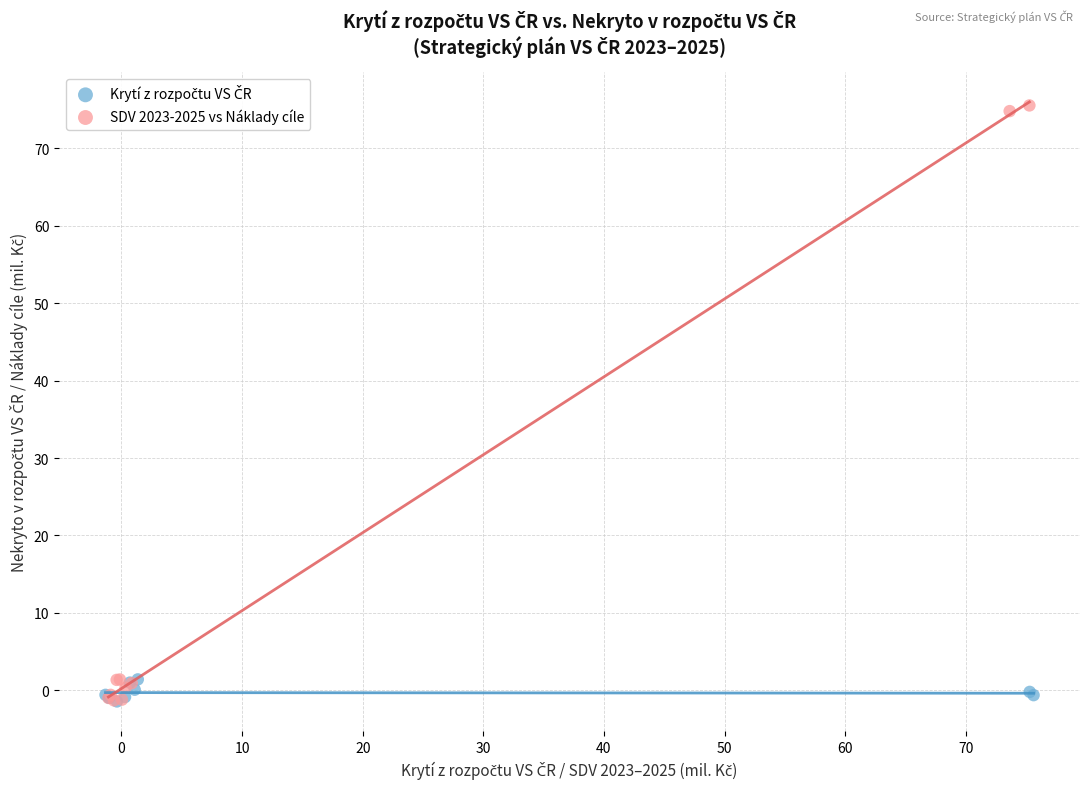

Which series has the largest Y range (max minus min)?

SDV 2023-2025 vs Náklady cíle